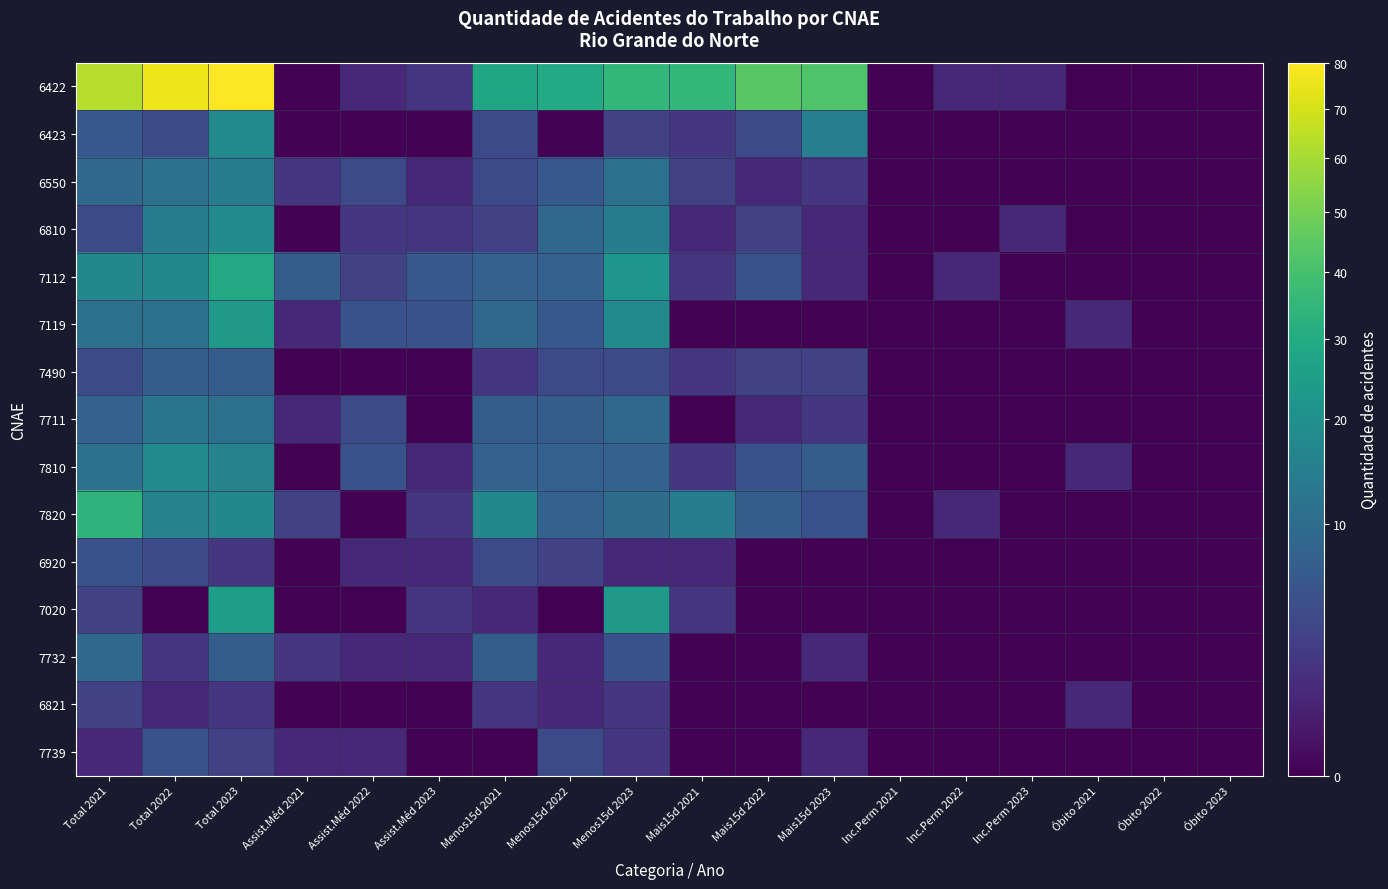

Which series has the largest total across all categories?

6422